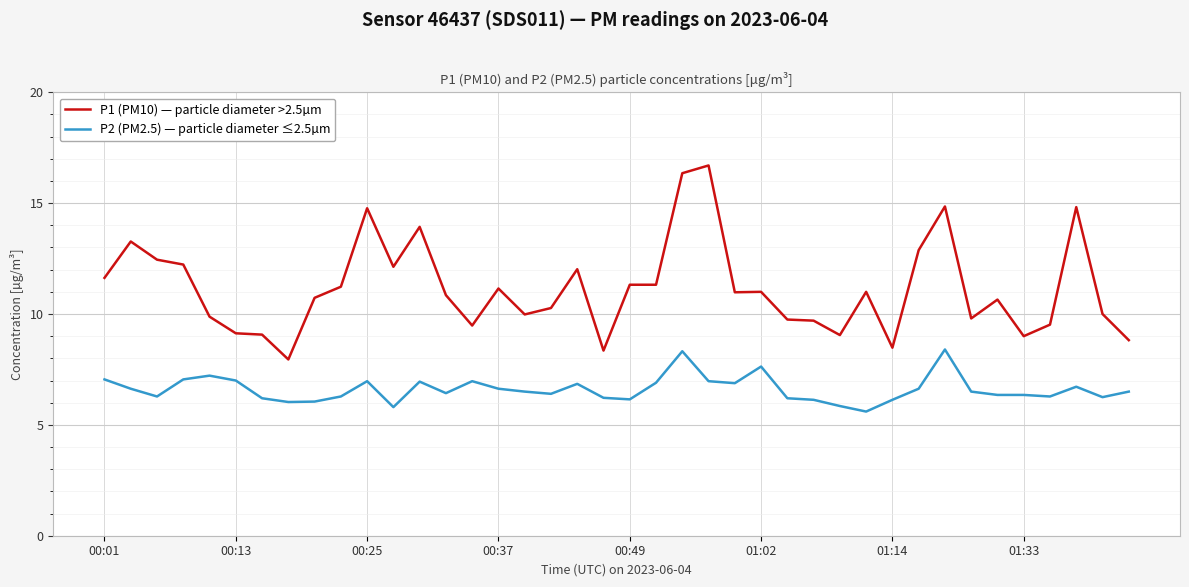

What is the maximum value for P2 (PM2.5) — particle diameter ≤2.5µm?

8.4